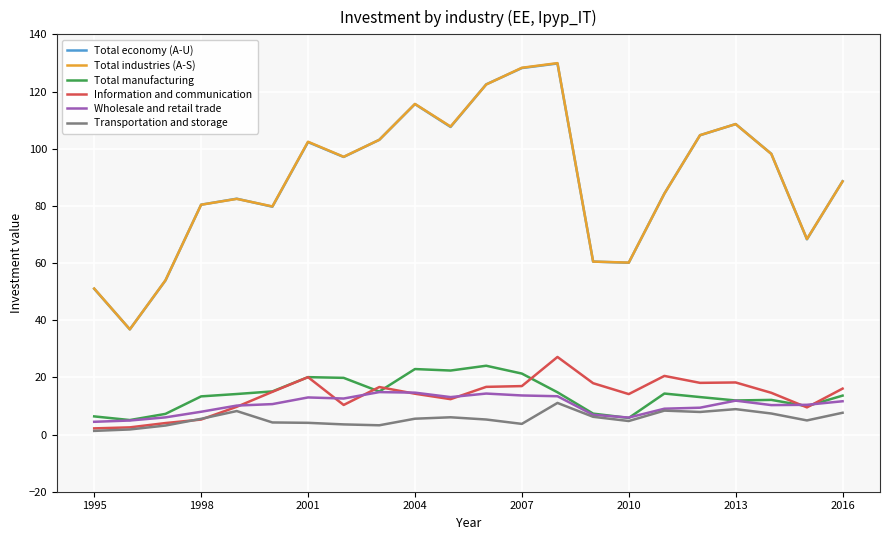

What is the highest value of the Information and communication series?

27.1